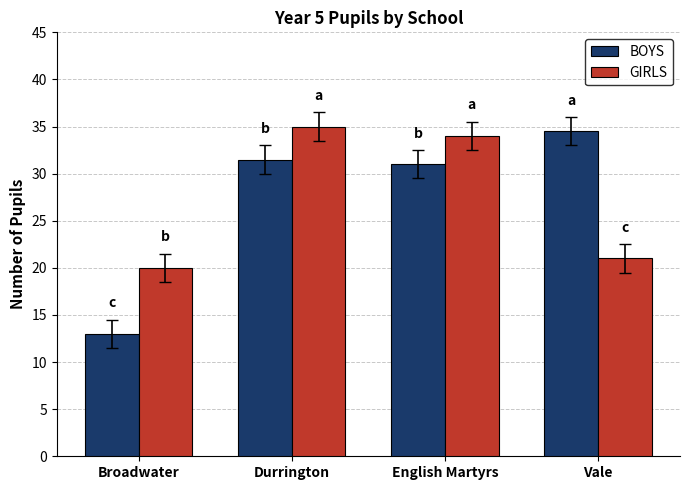

How many distinct data groups are displayed?

2